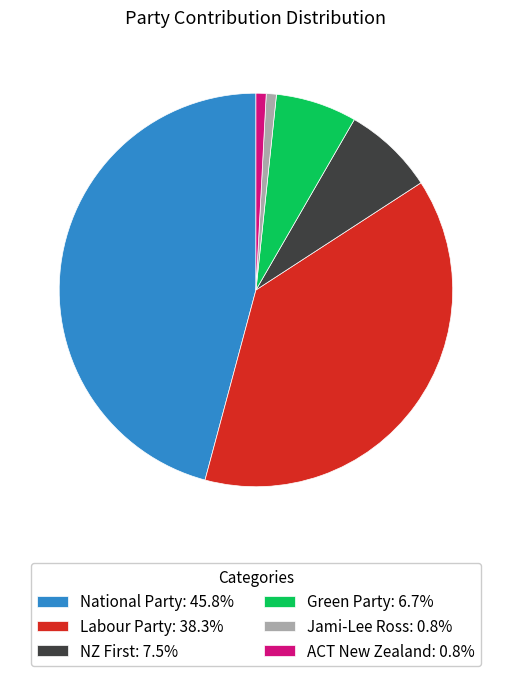

Count the number of slices in the pie.

6